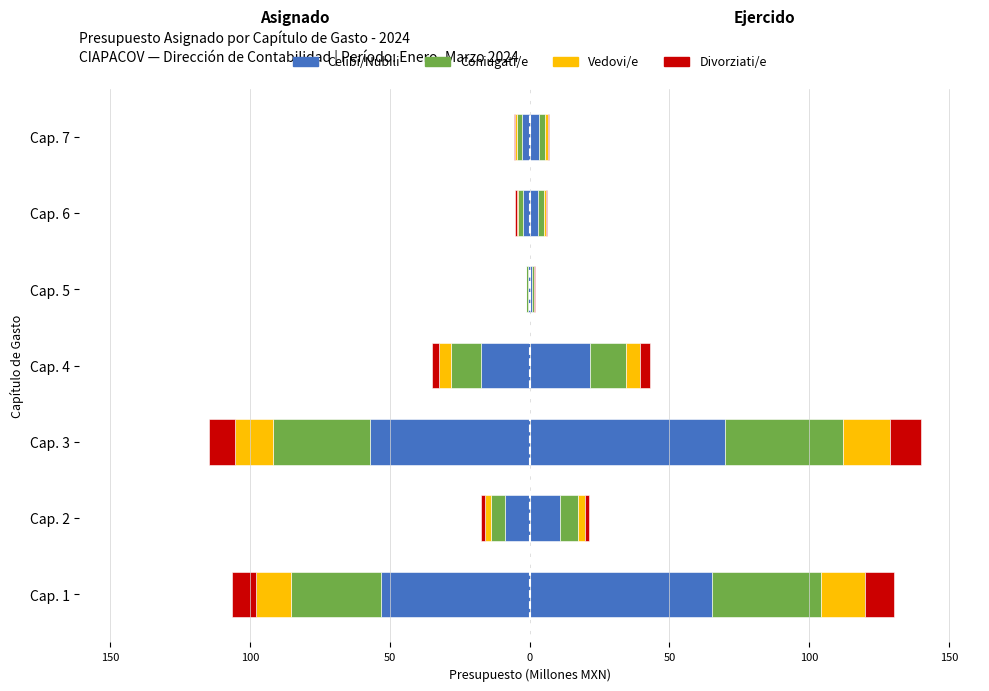

What are all the series names shown in the legend?

Celibi/Nubili, Coniugati/e, Vedovi/e, Divorziati/e